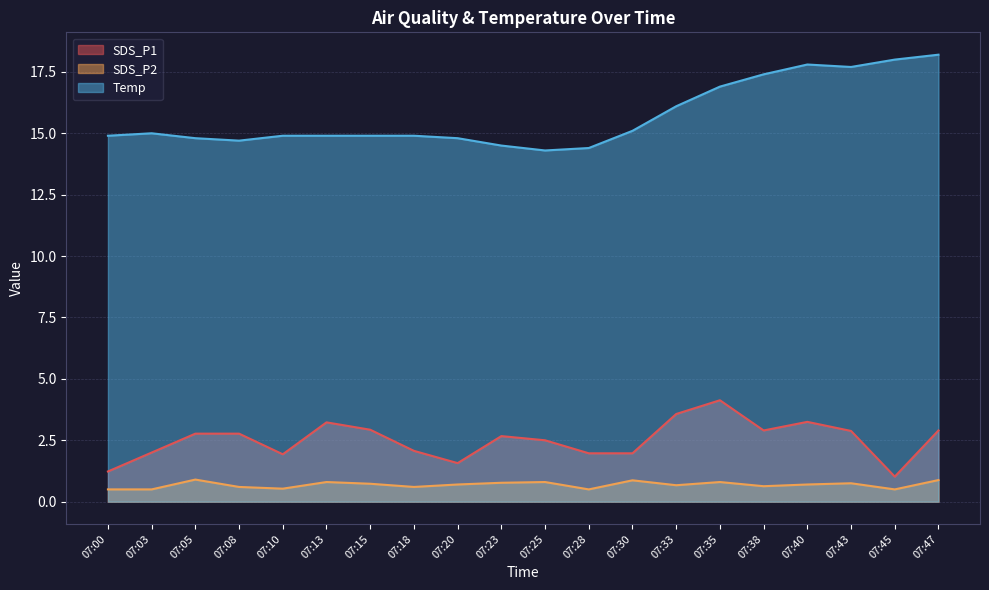

Is it true that SDS_P1 equals 2.5 at 07:25?

True